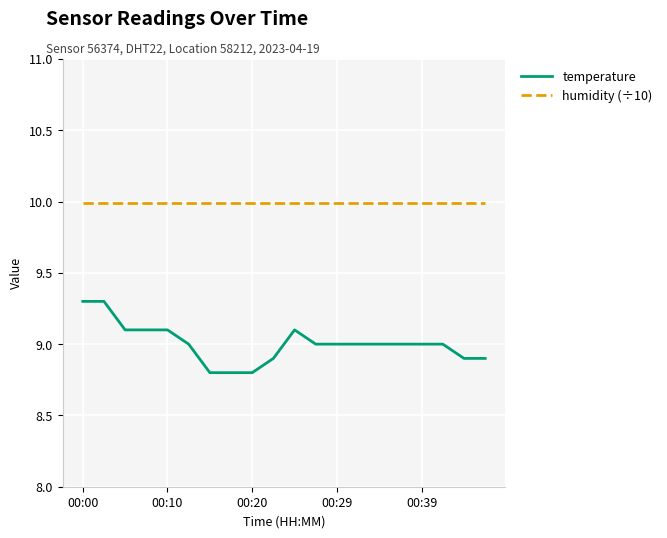

How many temperature values are between 8 and 9?

14